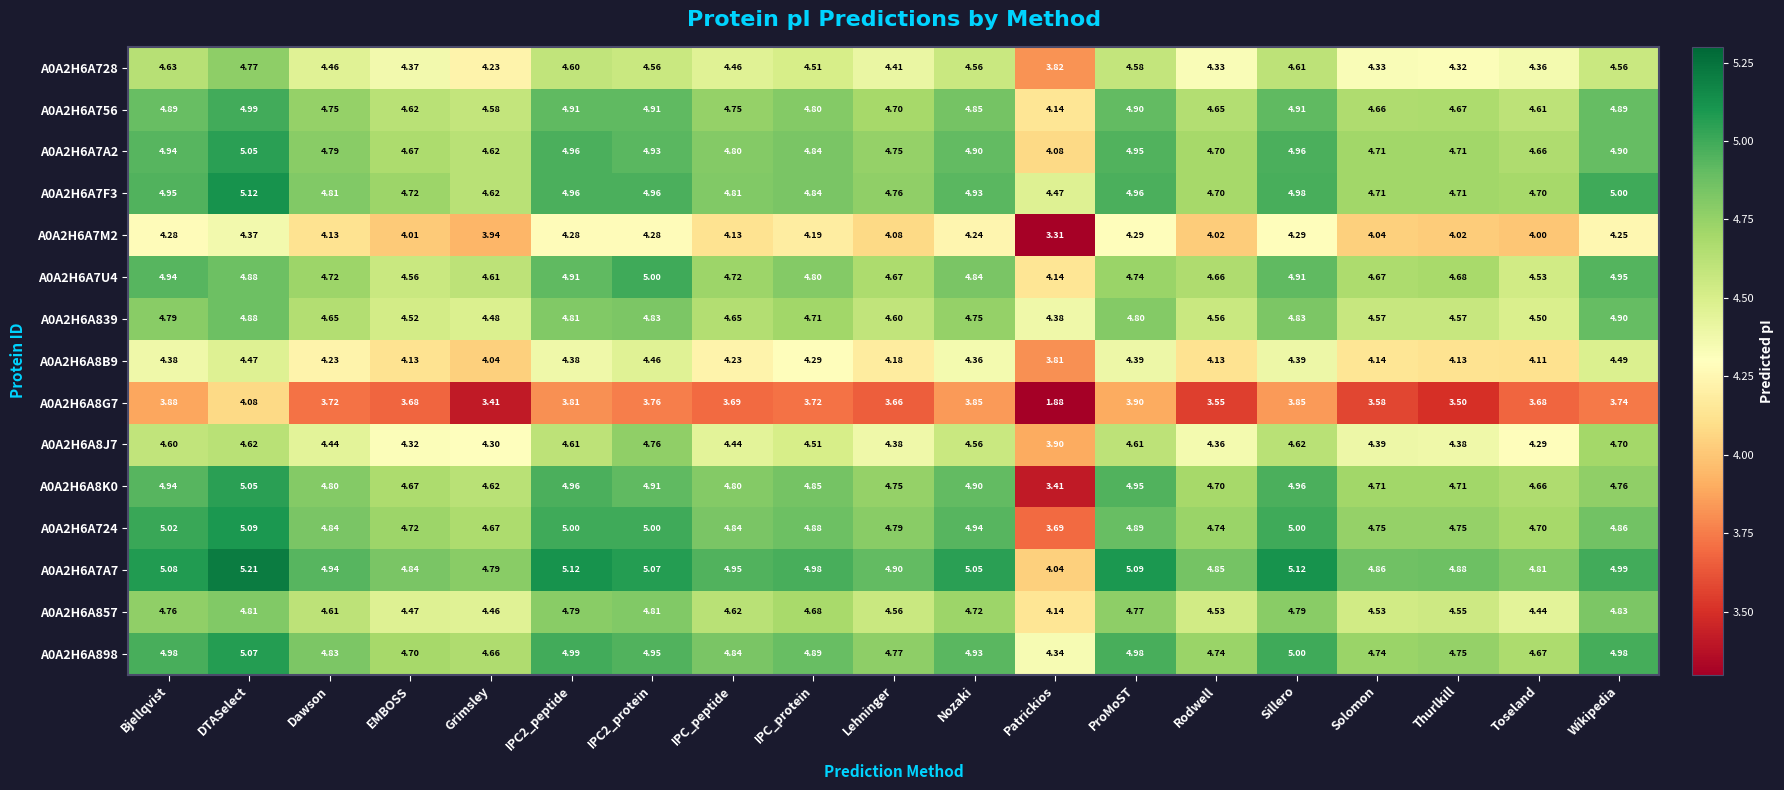

Where is A0A2H6A8J7 nearest to the value 4?

Patrickios